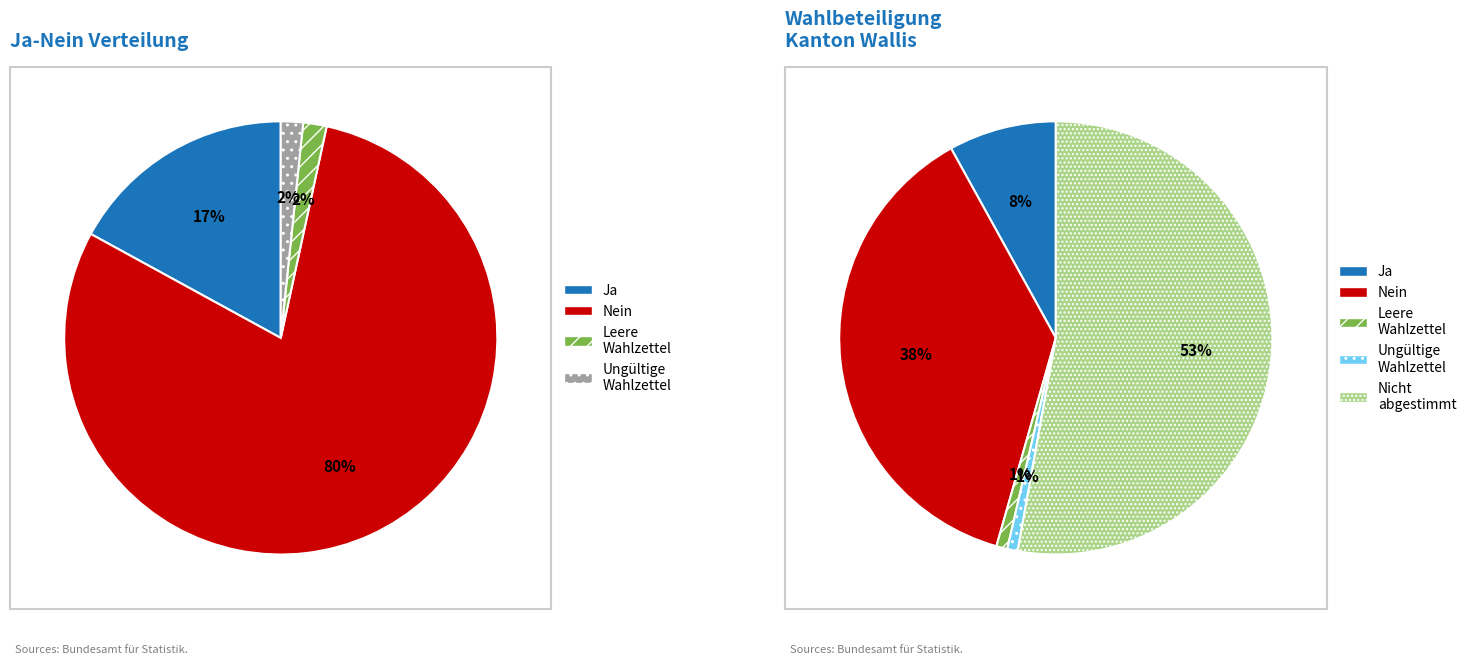

True or false: 0 accounts for 33% of the total.

False